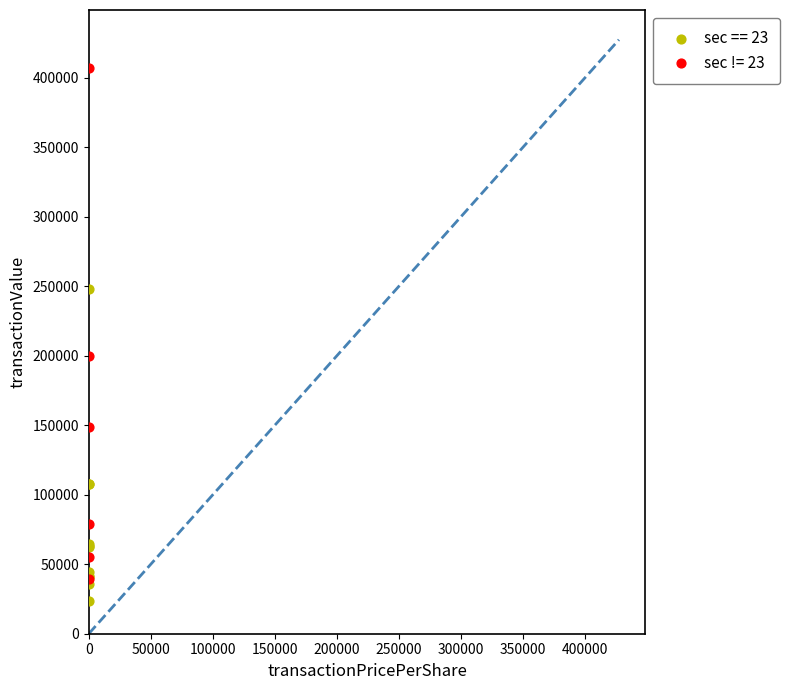

Which series contains the highest Y value?

sec != 23